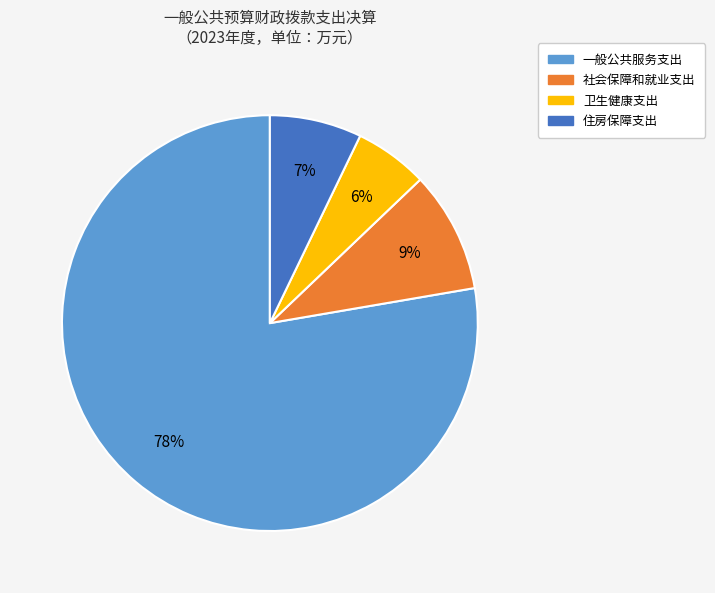

To the nearest percent, what is the average slice percentage?

25%